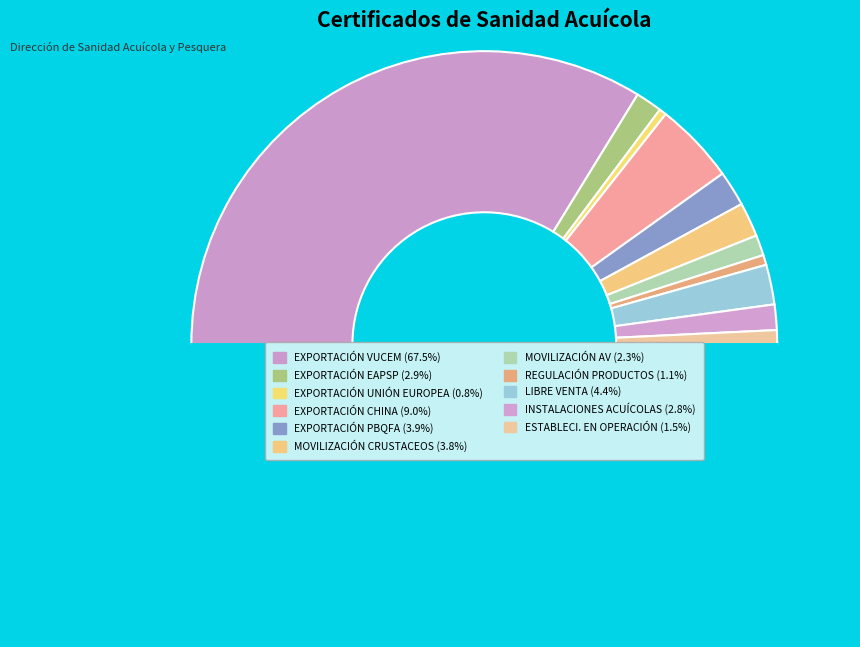

To the nearest percent, what is the average slice percentage?

9%